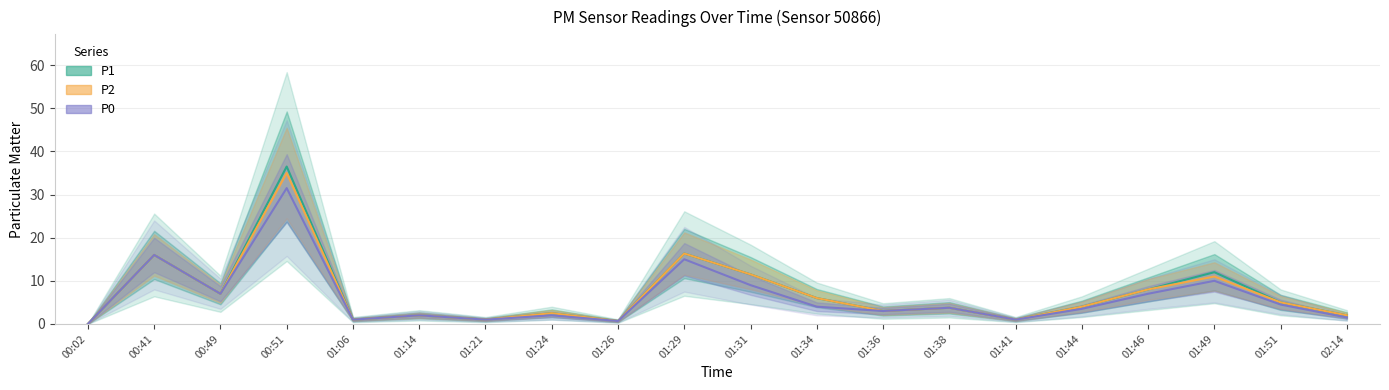

Where is P0 nearest to the value 15?

01:29